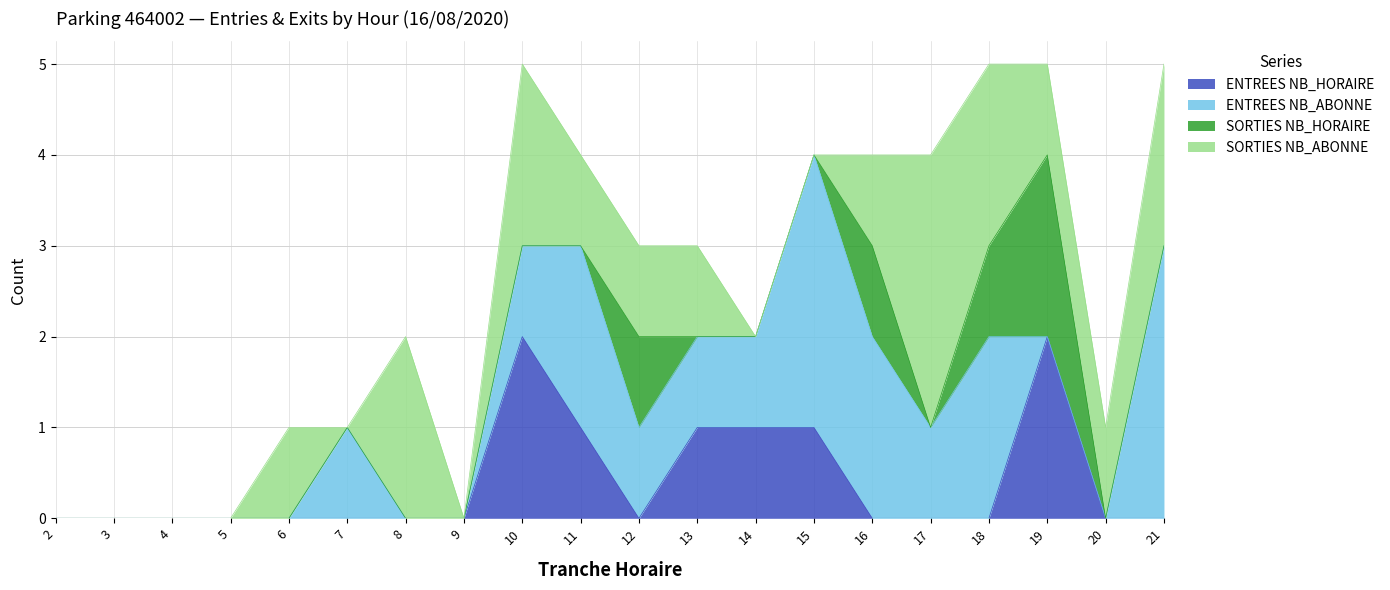

Between 6 and 3, which is larger?

6